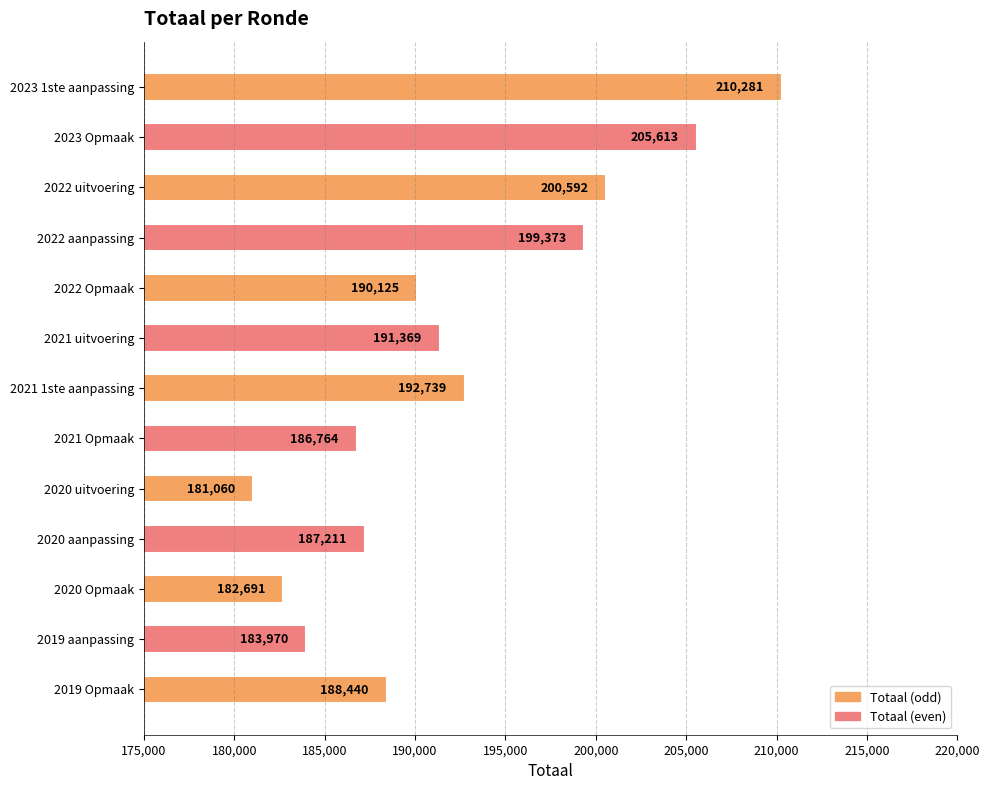

The chart shows a value of 205613 at 2023 Opmaak. True or false?

True